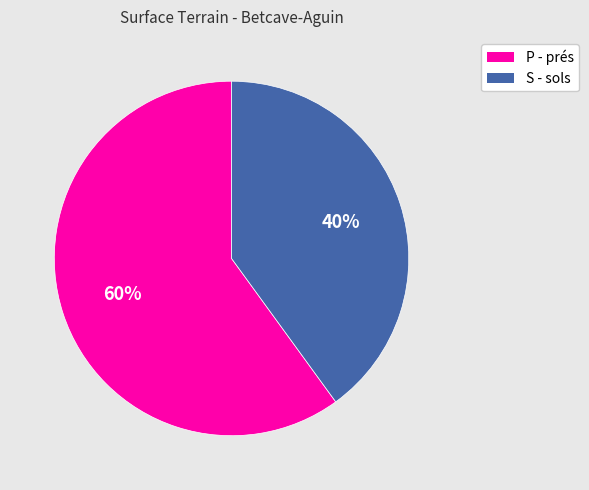

To the nearest percent, what is the average slice percentage?

50%